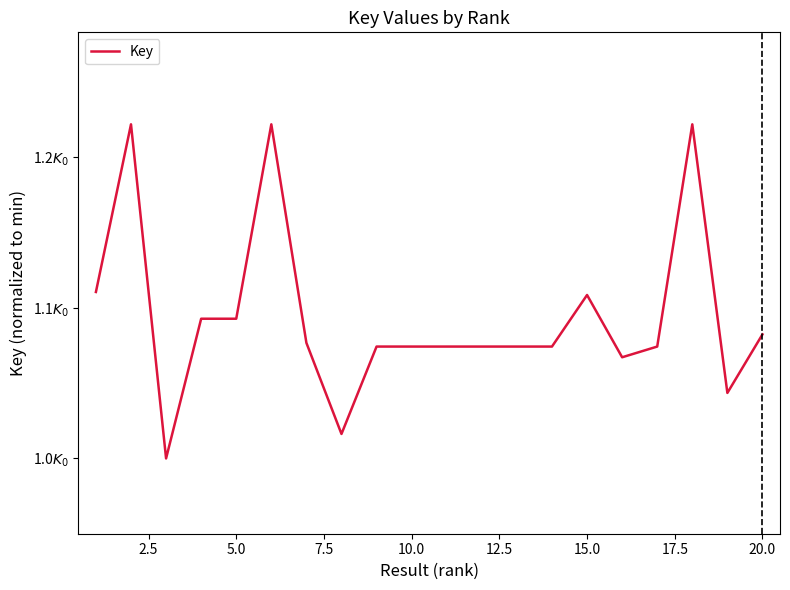

Is this an area chart (filled region under the line)?

No